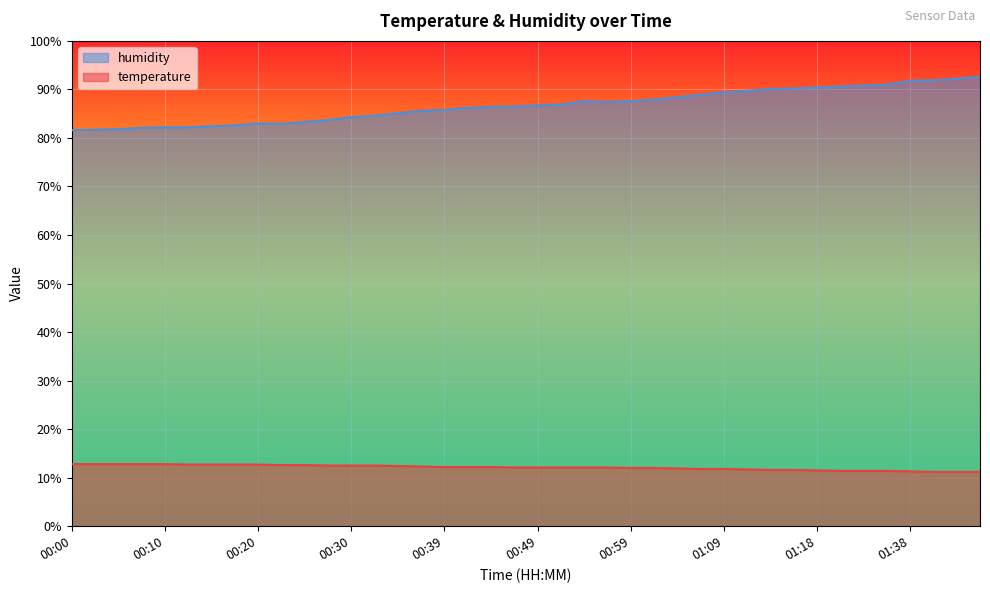

Where is temperature nearest to the value 12?

00:59